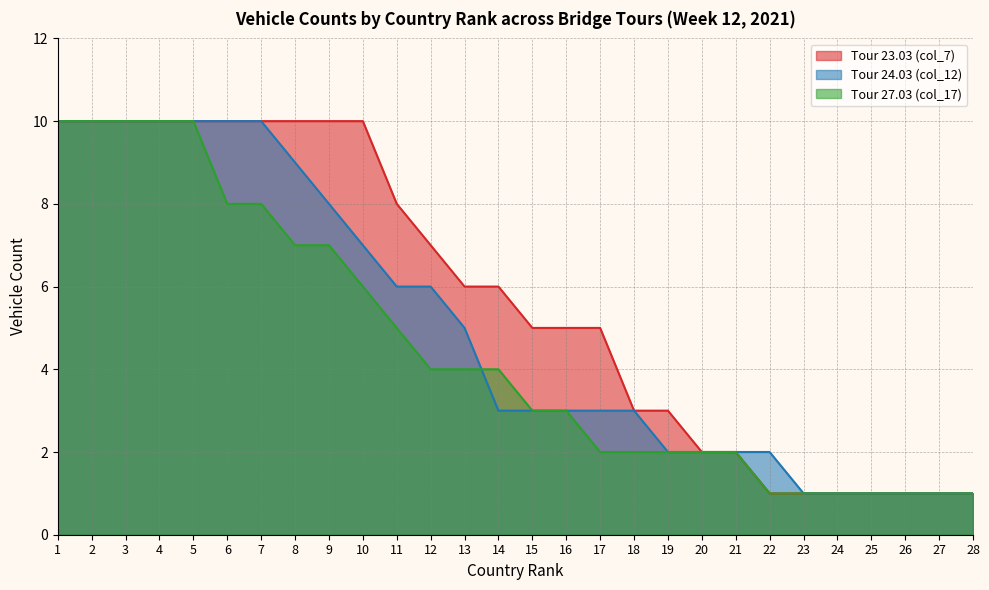

True or false: Tour 23.03 (col_7) has a value of 2 at 11.

False